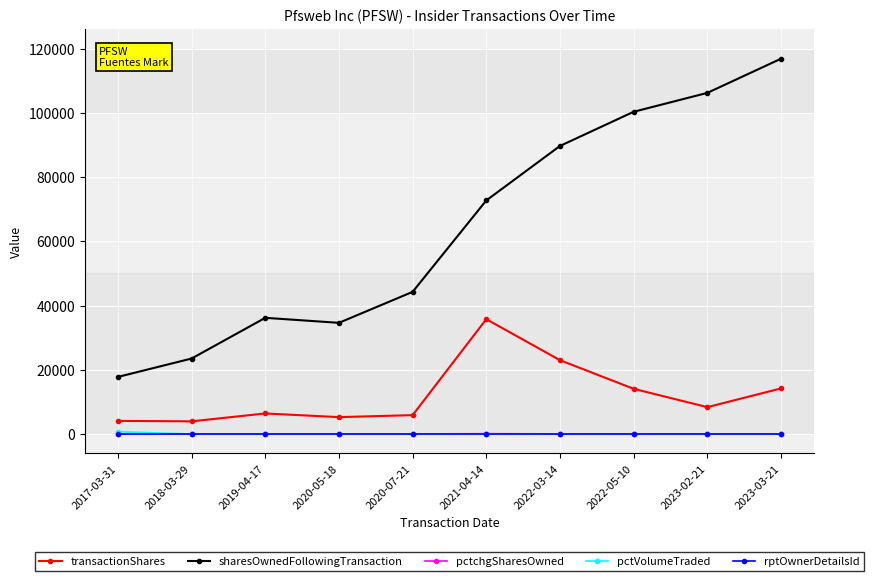

Between 2020-07-21 and 2023-03-21, which series saw the biggest shift?

sharesOwnedFollowingTransaction